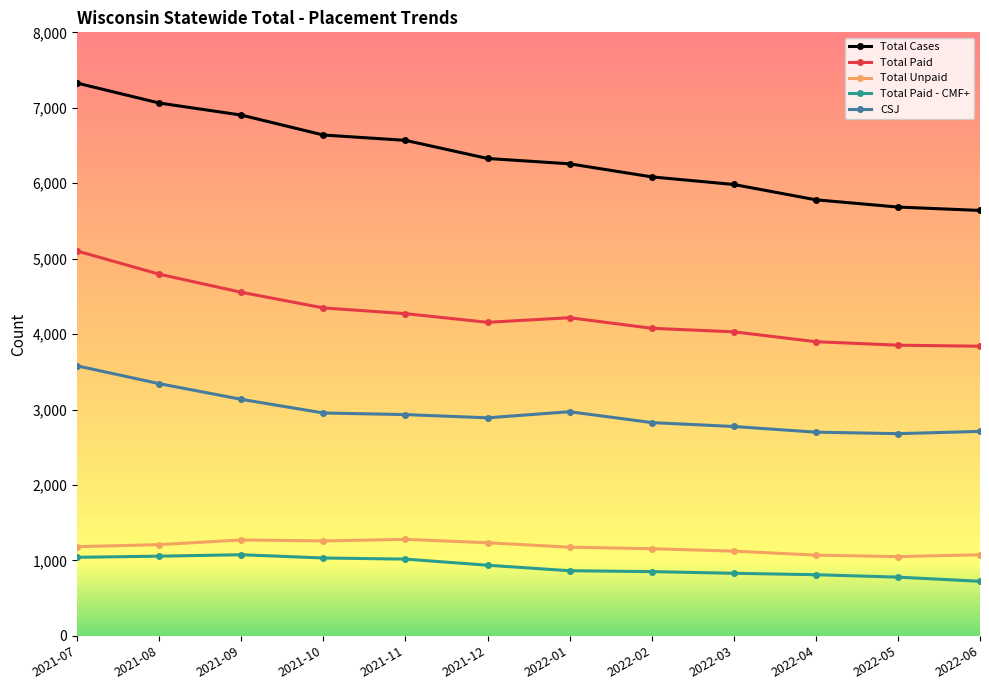

True or false: Total Unpaid and CSJ intersect in this chart.

False